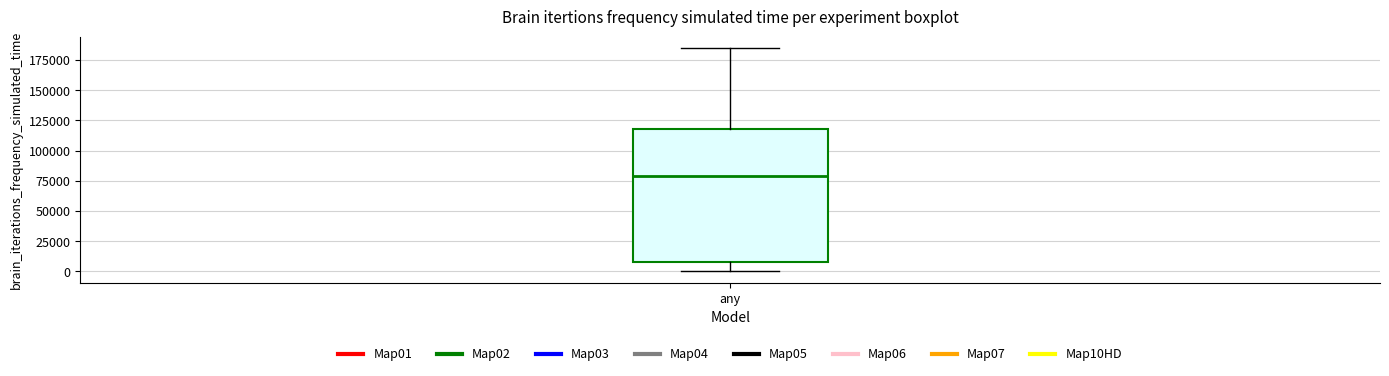

Read this box plot against the y-axis: the position of the median line, the range covered by the box, and the ends of both whiskers. The values are not printed on the chart, so give them approximately, as read against the axis.

median 80000, box 10000 to 115000, whiskers 0 to 185000